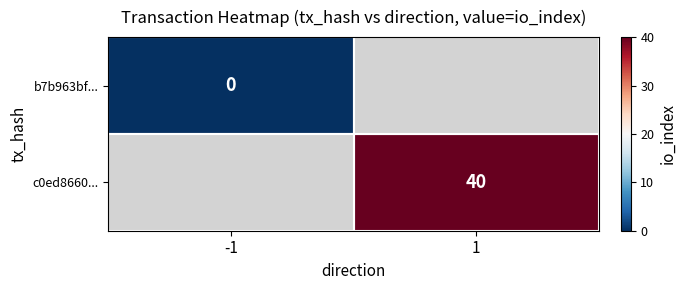

The c0ed8660... series shows 40 at 1. True or false?

True